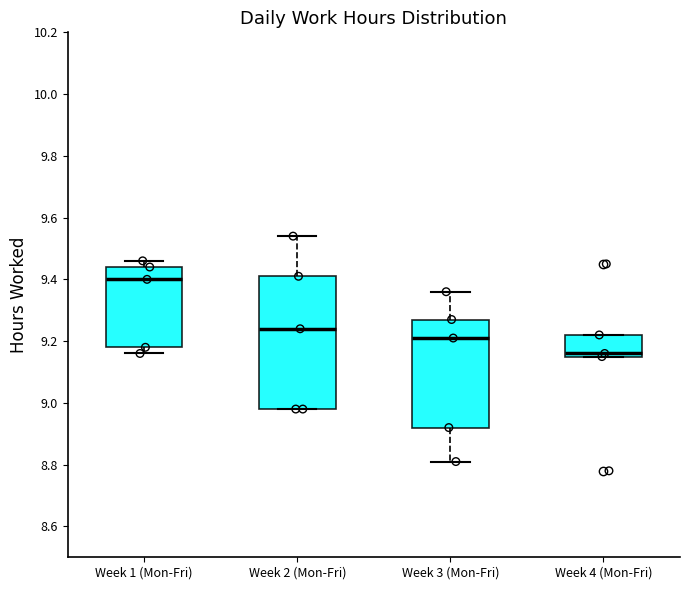

Comparing the boxes themselves (not the whiskers), which one is the tallest?

Week 2 (Mon-Fri)